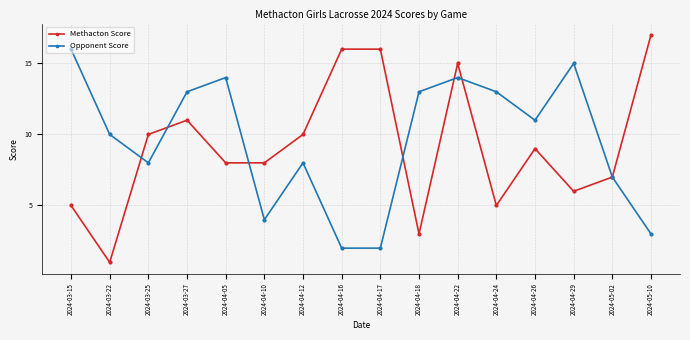

The Opponent Score series shows 2 at 2024-04-16. True or false?

True